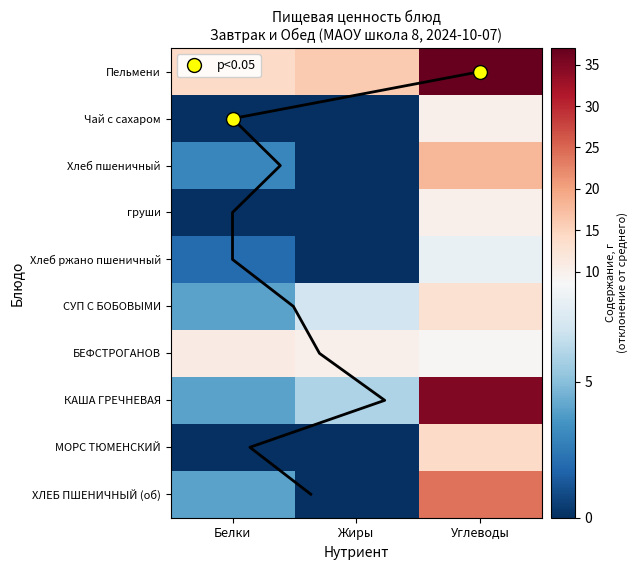

What is the maximum value for ХЛЕБ ПШЕНИЧНЫЙ (об)?

24